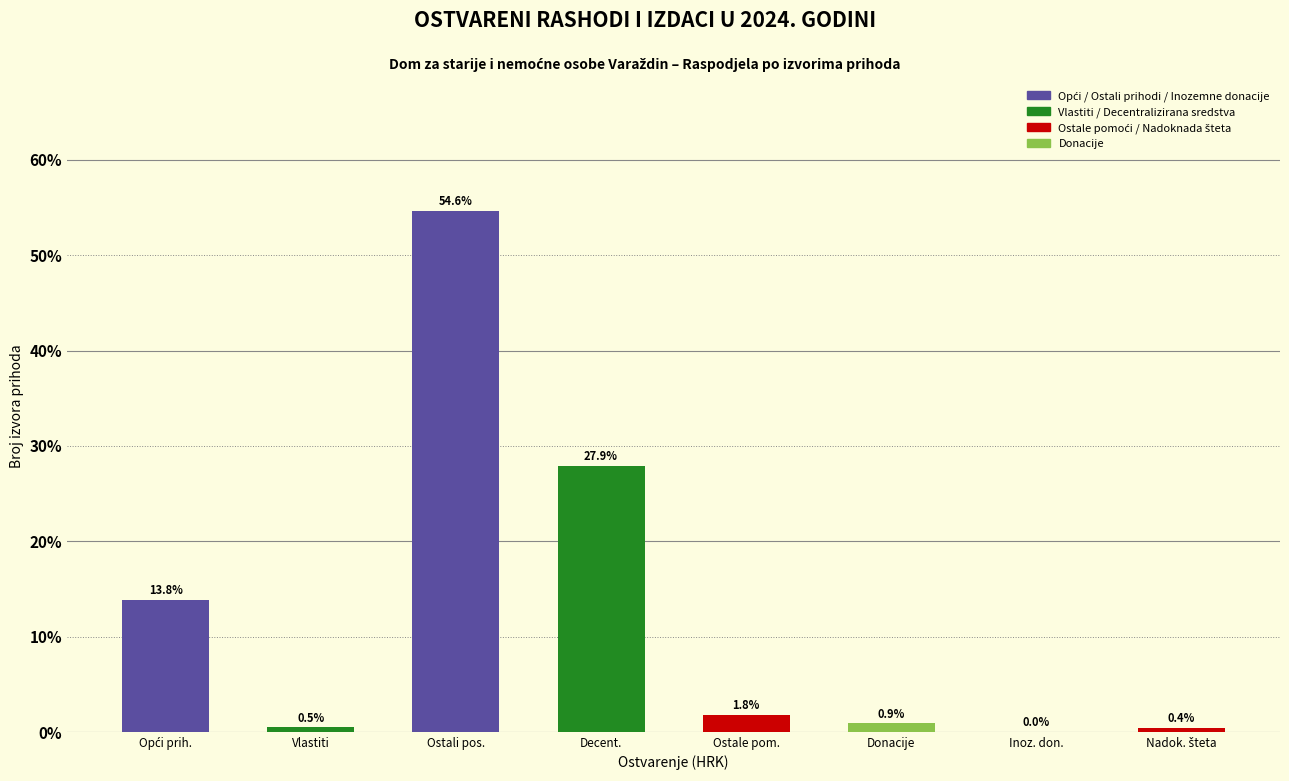

The value at Ostali pos. is 54.6. True or false?

True